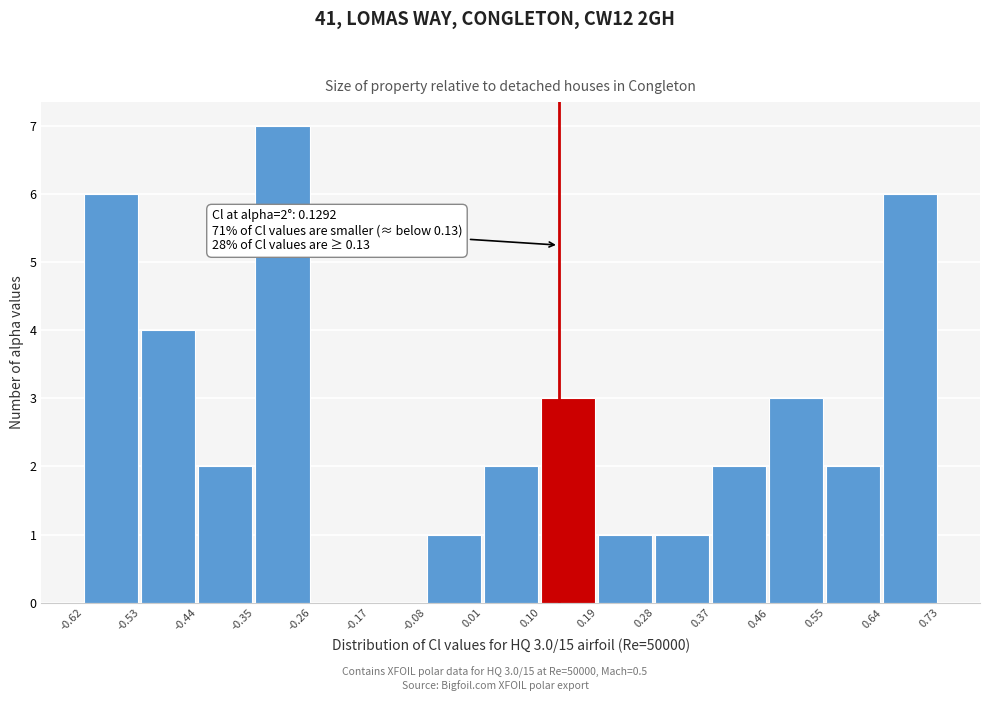

Which range on the x-axis has the tallest bar?

-0.35 to -0.26